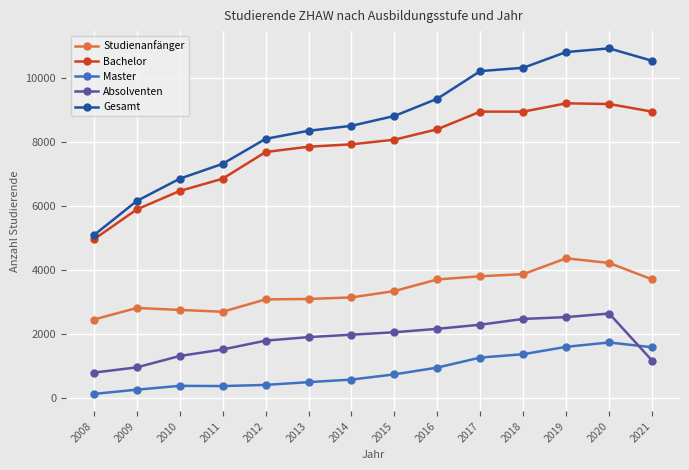

How many categories are shown in the chart?

14